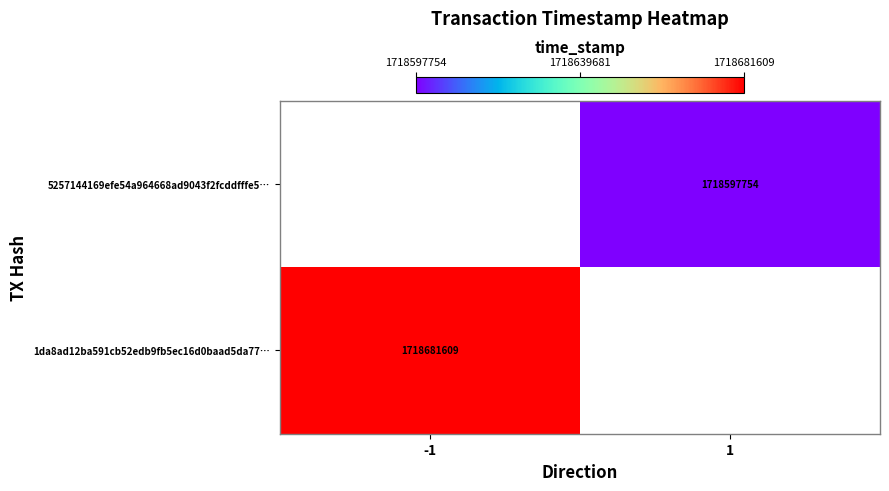

At which category does the chart reach its peak across all series?

-1